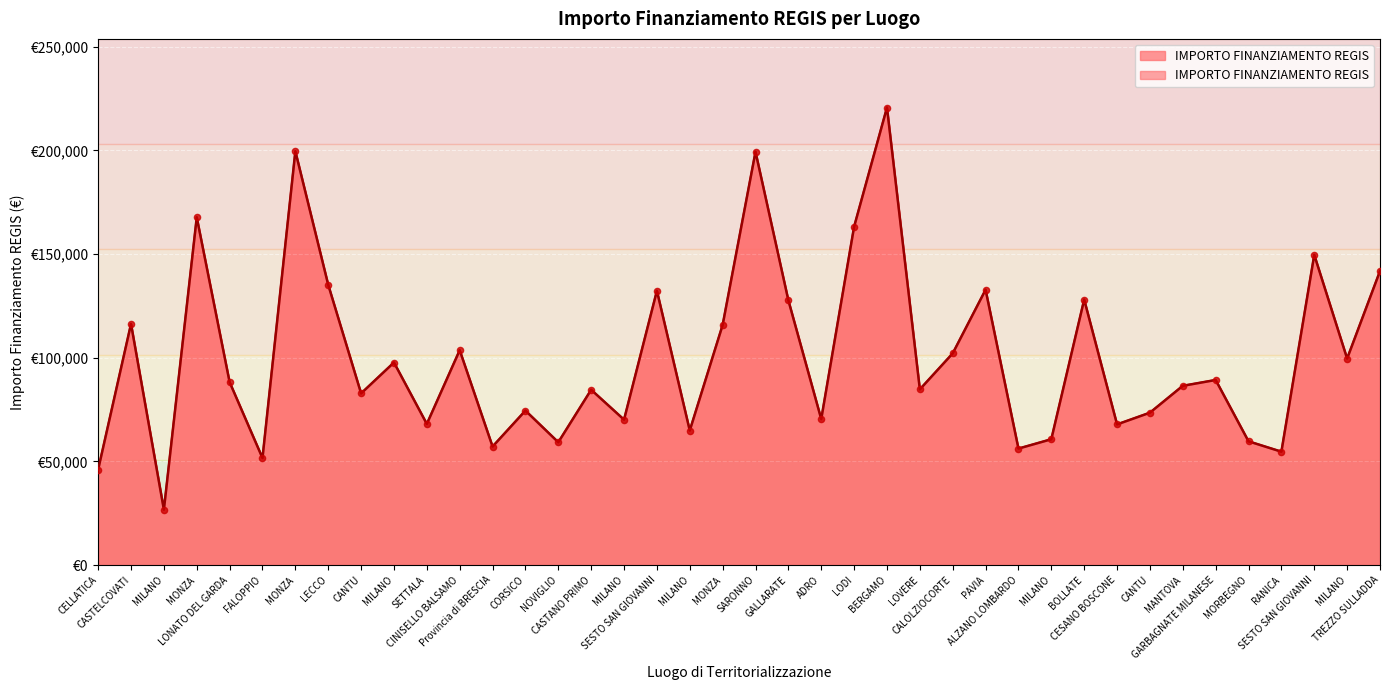

What is the ratio of the value at CESANO BOSCONE to the value at MILANO?

2.5